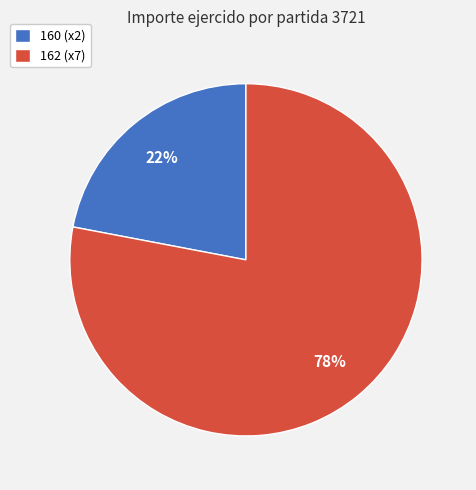

Rank the categories by value from lowest to highest.

160 (x2), 162 (x7)